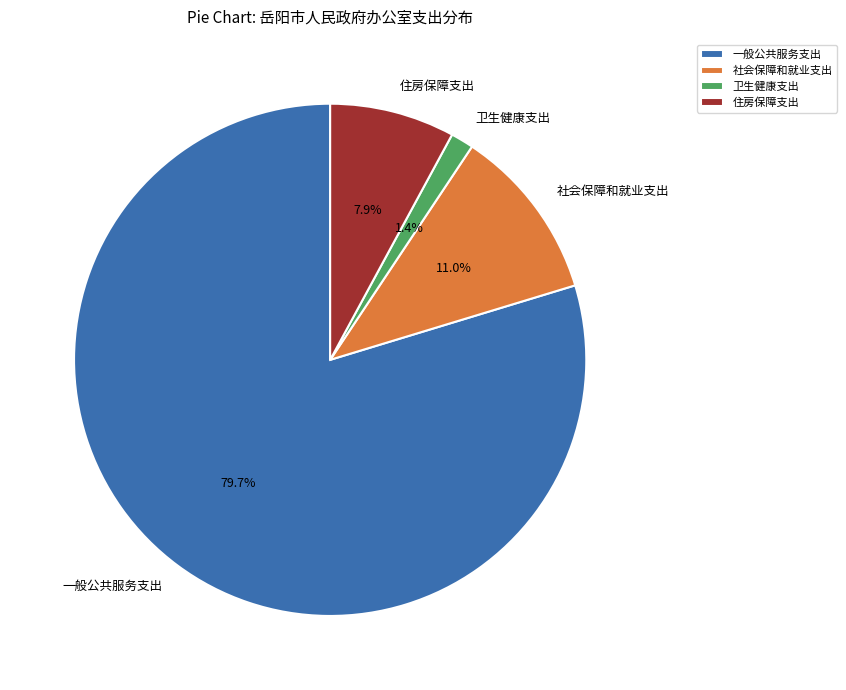

Is it true that 卫生健康支出 is 1% of the pie?

True